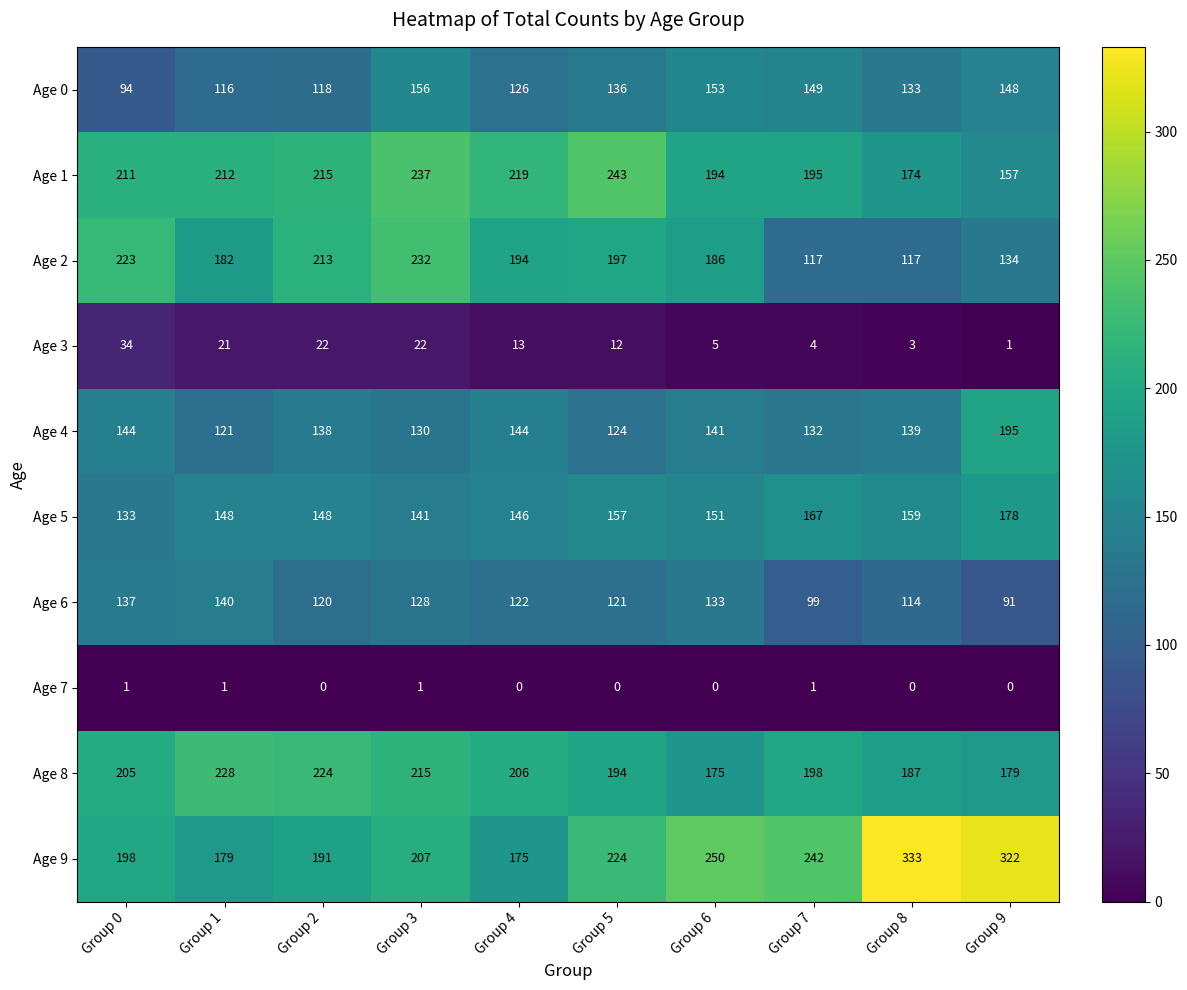

Is it true that Age 0 equals 133 at Group 8?

True